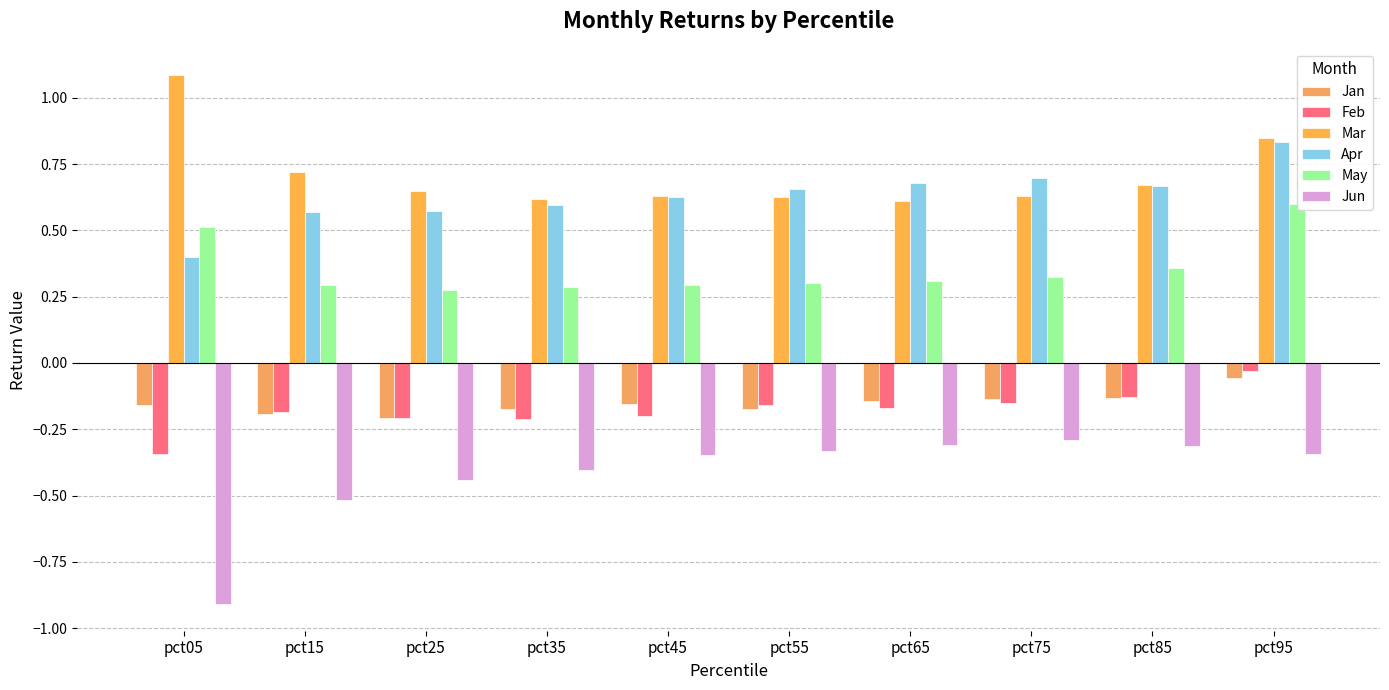

What is the total value across all series at pct85?

1.1